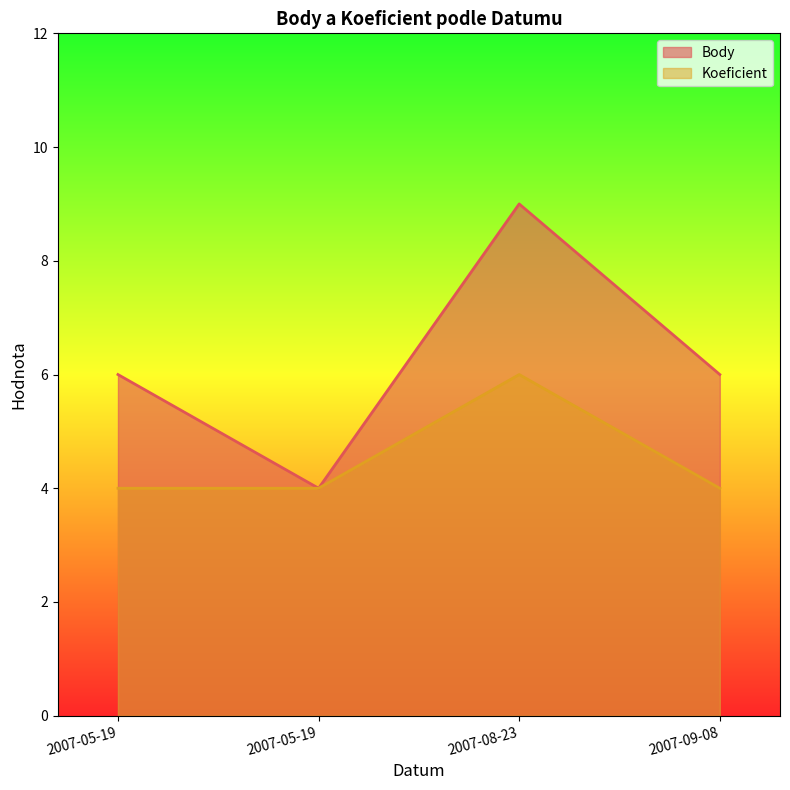

What is the total value across all series at 2007-05-19?

10